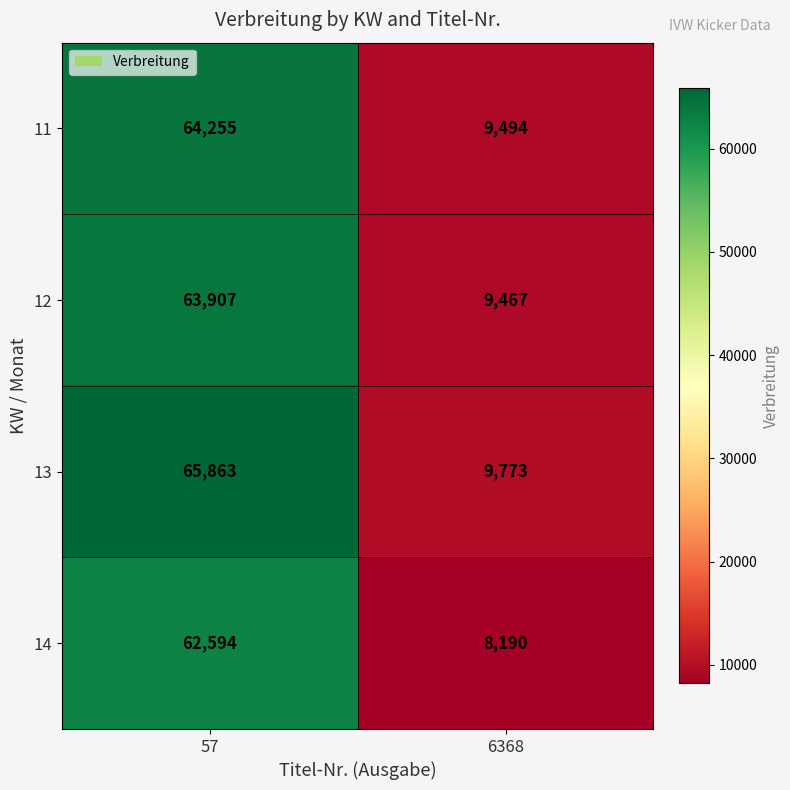

What is the sum of the 13 values at 57 and 6368?

75636